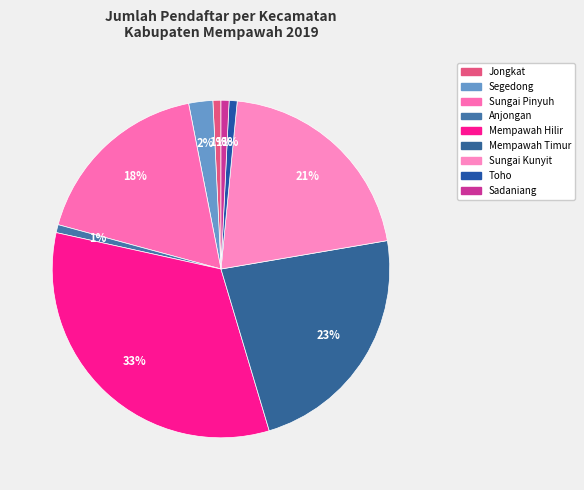

Which category has the biggest portion of the pie?

Mempawah Hilir